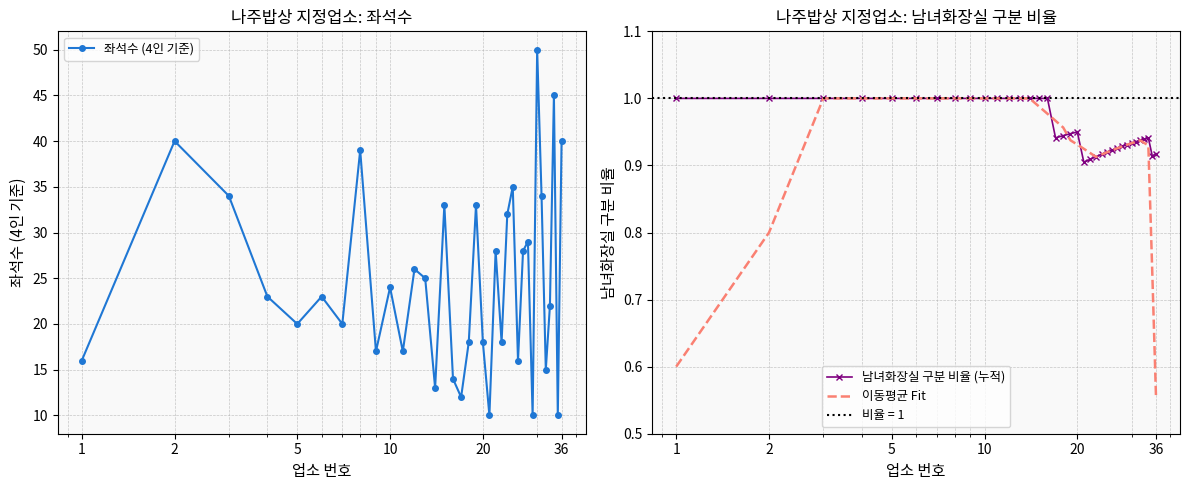

Reading left to right, transcribe all the data shown in this chart.

좌석수 (4인 기준): 16.0	40.0	34.0	23.0	20.0	23.0	20.0	39.0	17.0	24.0	17.0	26.0	25.0	13.0	33.0	14.0	12.0	18.0	33.0	18.0	10.0	28.0	18.0	32.0	35.0	16.0	28.0	29.0	10.0	50.0	34.0	15.0	22.0	45.0	10.0	40.0
남녀화장실 구분 비율 (누적): 1.0	1.0	1.0	1.0	1.0	1.0	1.0	1.0	1.0	1.0	1.0	1.0	1.0	1.0	1.0	1.0	0.9	0.9	0.9	0.9	0.9	0.9	0.9	0.9	0.9	0.9	0.9	0.9	0.9	0.9	0.9	0.9	0.9	0.9	0.9	0.9
이동평균 Fit: 0.6	0.8	1.0	1.0	1.0	1.0	1.0	1.0	1.0	1.0	1.0	1.0	1.0	1.0	1.0	1.0	1.0	1.0	0.9	0.9	0.9	0.9	0.9	0.9	0.9	0.9	0.9	0.9	0.9	0.9	0.9	0.9	0.9	0.9	0.7	0.6